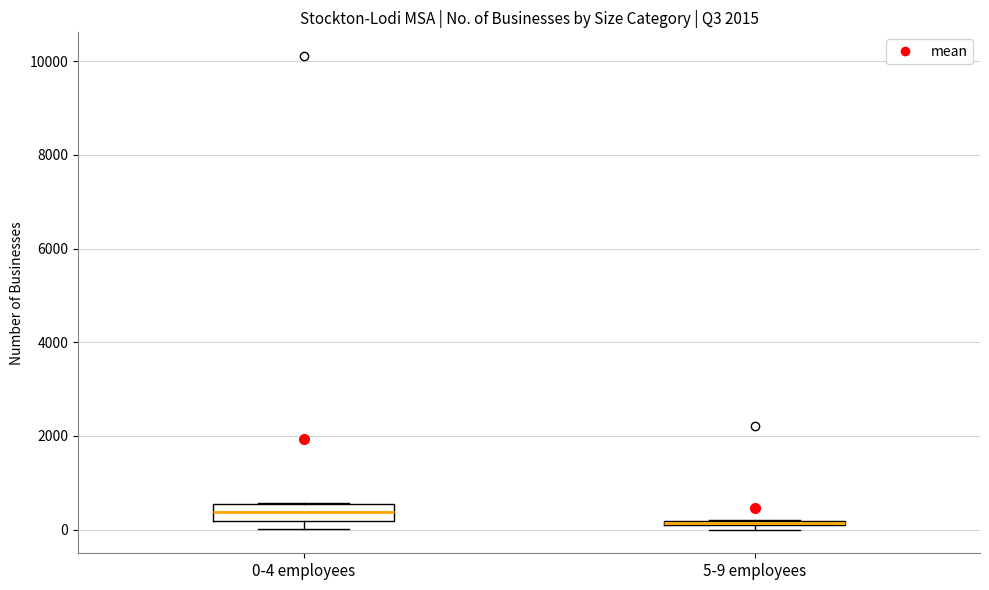

Where does the median line of the box for 0-4 employees sit on the y-axis? The values are not printed on the chart, so give them approximately, as read against the axis.

400